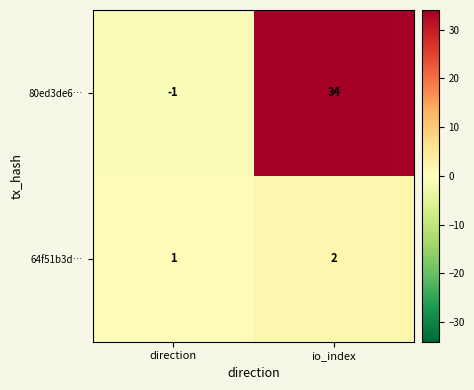

True or false: 64f51b3d… has a value of 2 at io_index.

True